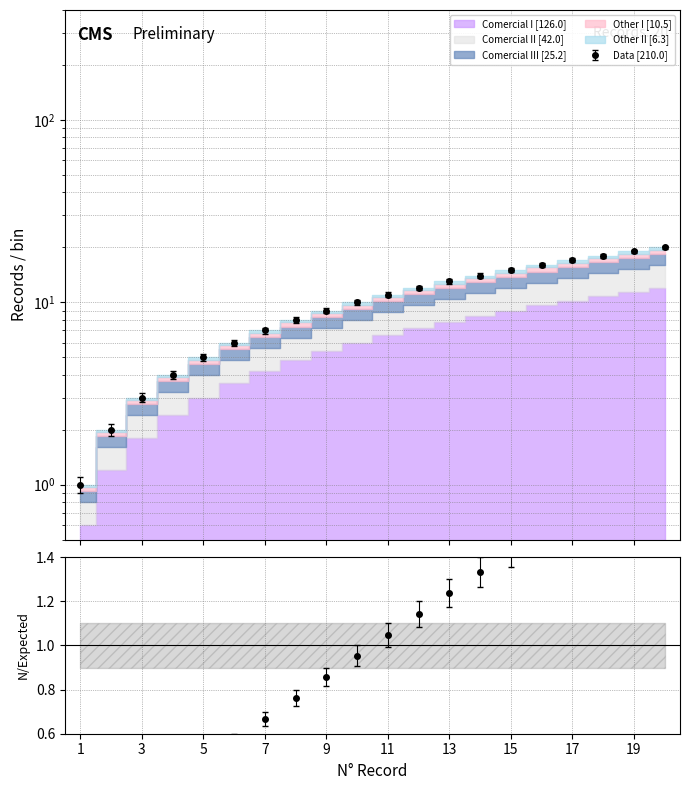

Rank the categories by value from lowest to highest.

1, 2, 3, 4, 5, 6, 7, 8, 9, 10, 11, 12, 13, 14, 15, 16, 17, 18, 19, 20